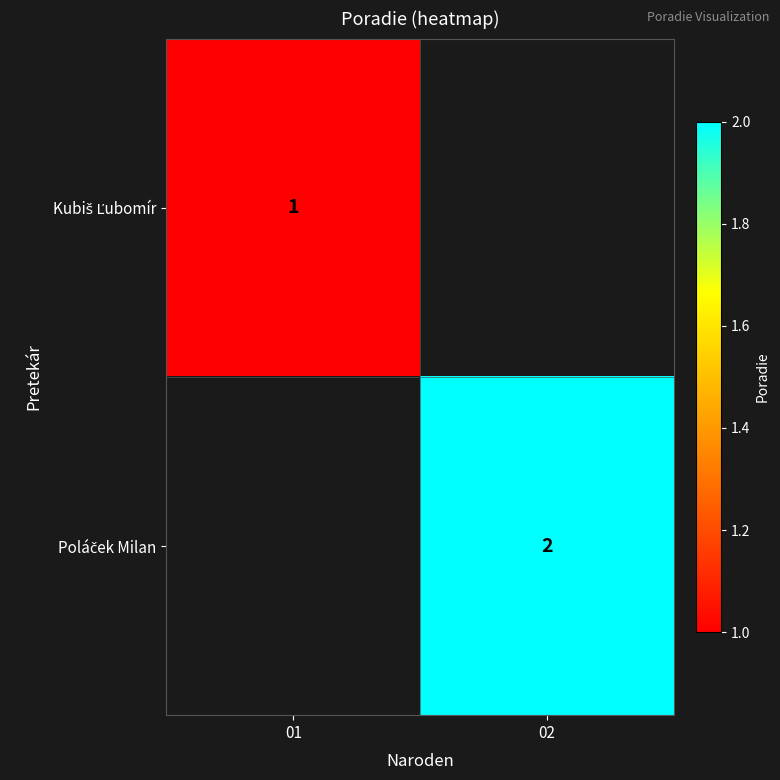

What is the smallest value displayed?

1.0